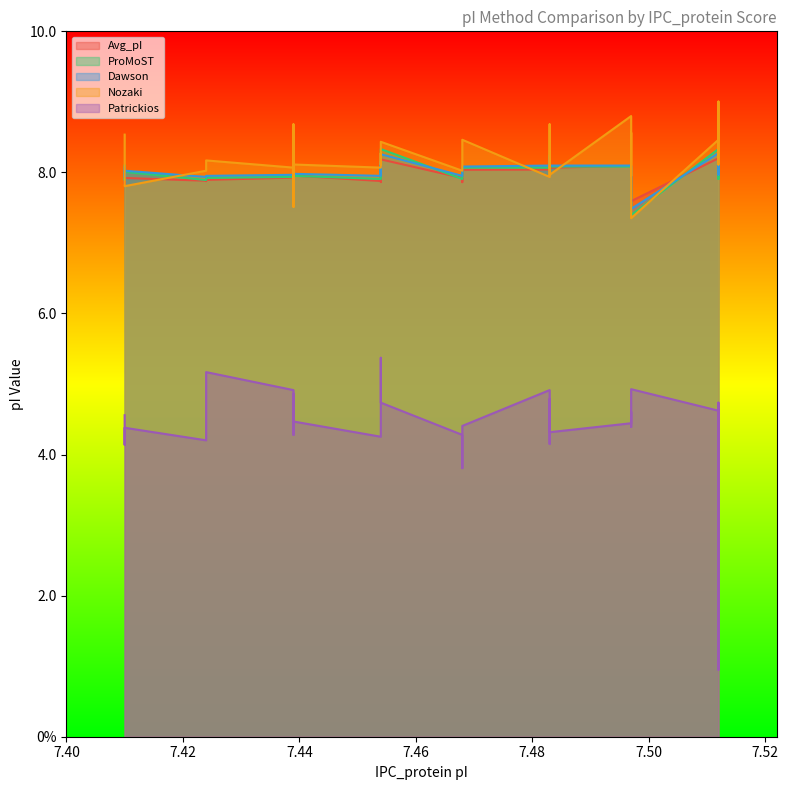

What value does the ProMoST series have at 7.483?

8.1